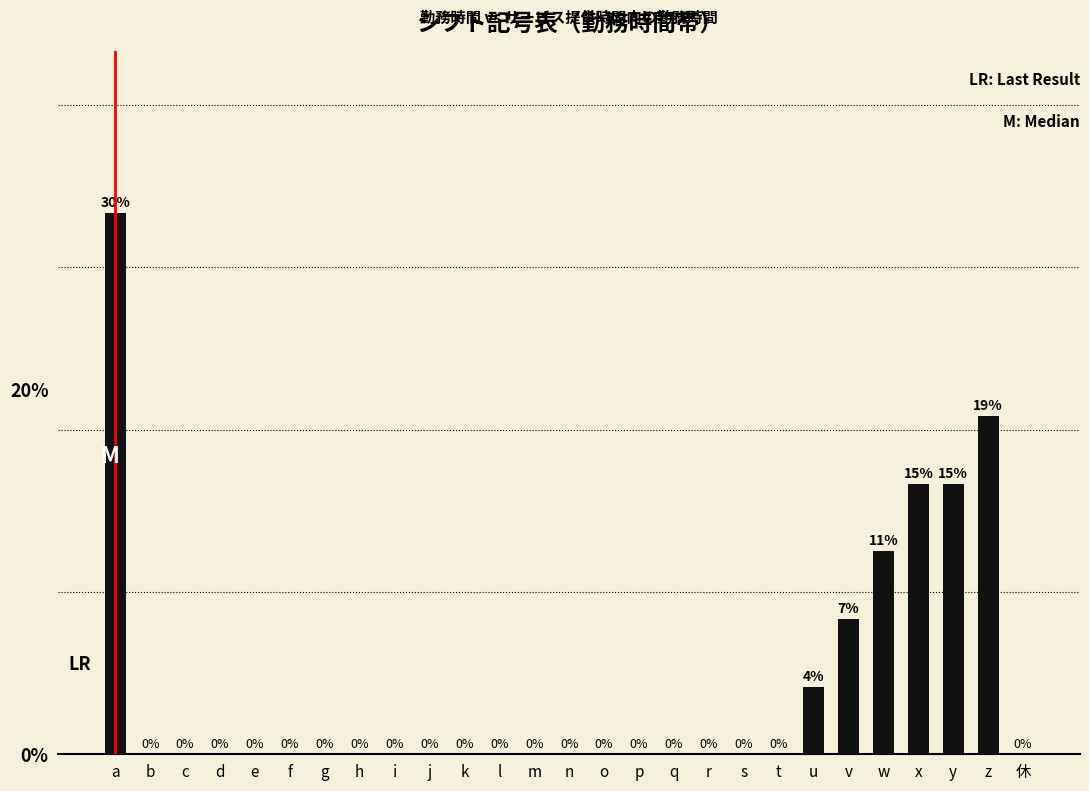

Are the bars horizontal?

No